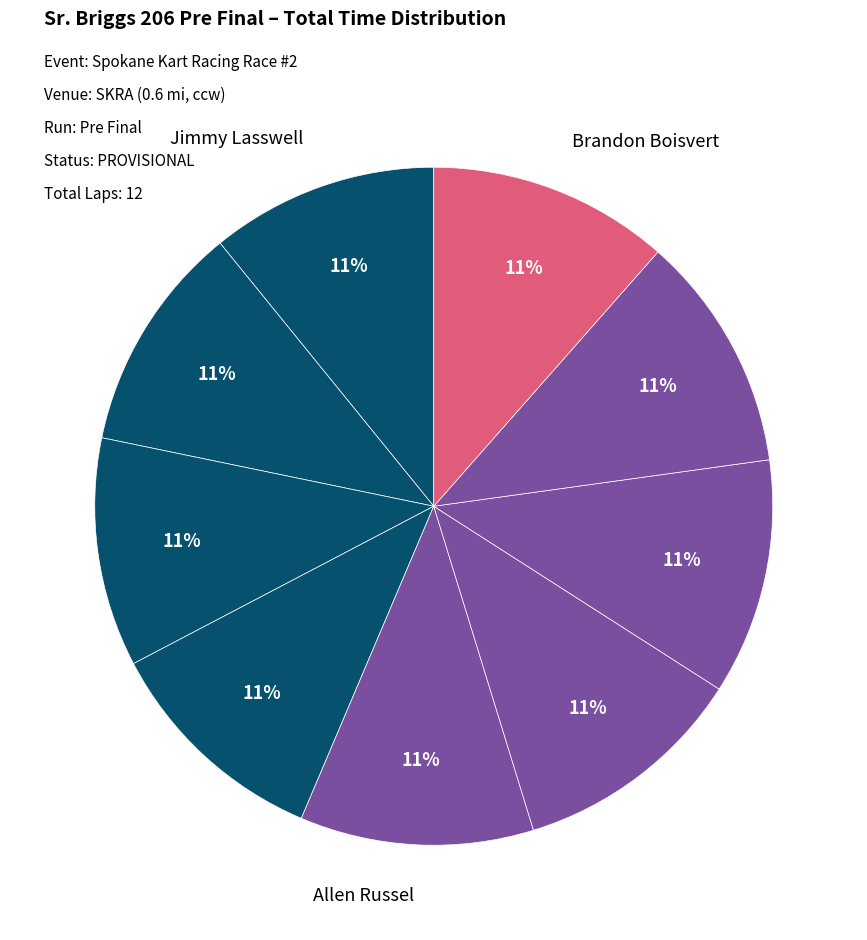

How many slices are in this pie chart?

9